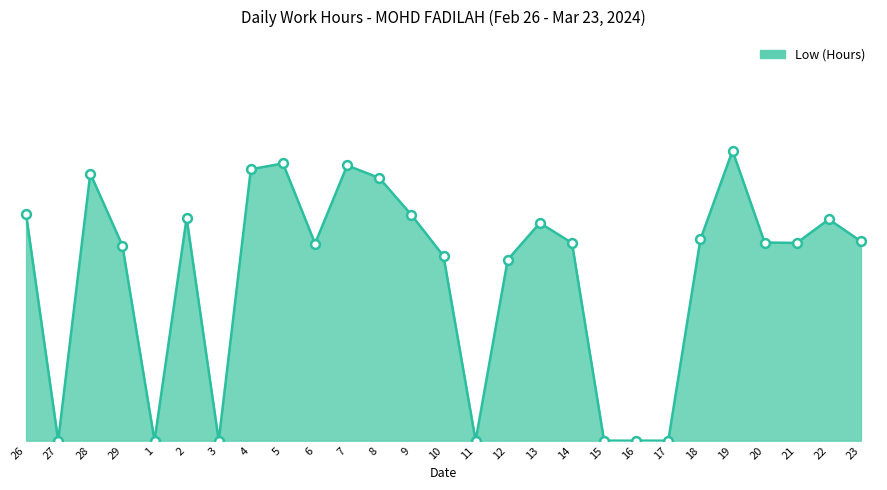

What is the ratio of the value at 8 to the value at 9?

1.2